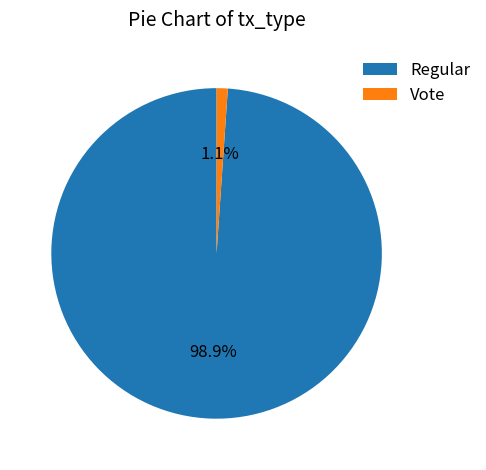

Is there a majority slice in this chart?

Yes